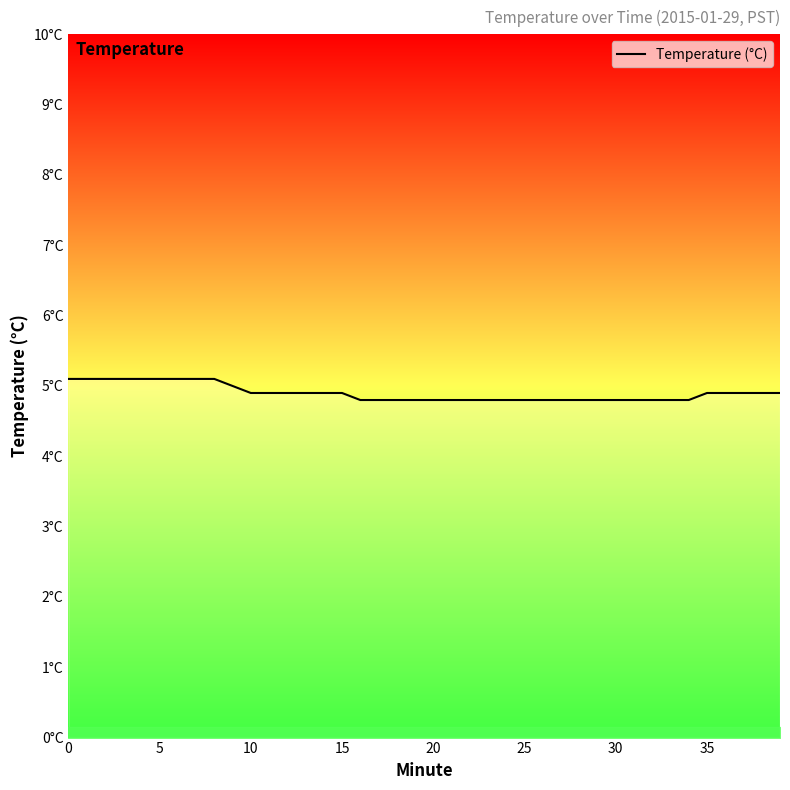

Does the chart display data point markers on the line(s)?

No